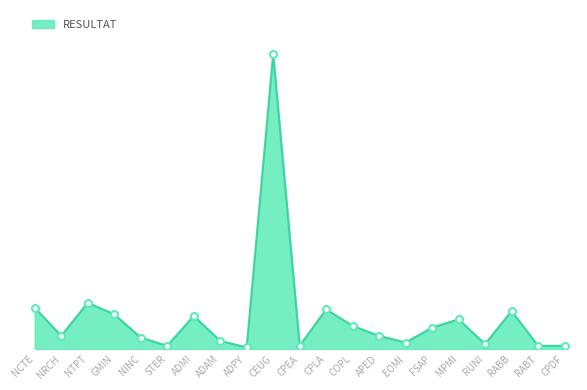

Reading right to left, what are all the values shown in this chart?

CPDF=2	RABT=2	RABB=23	RUNI=3	MPMI=18	FSAP=13	EOMI=4	APED=8	COPL=14	CPLA=24	CPEA=2	CEUG=178	ADPY=1	ADAM=5	ADMI=20	STER=2	NINC=7	GMIN=21	NTPT=28	NRCH=8	NCTE=25